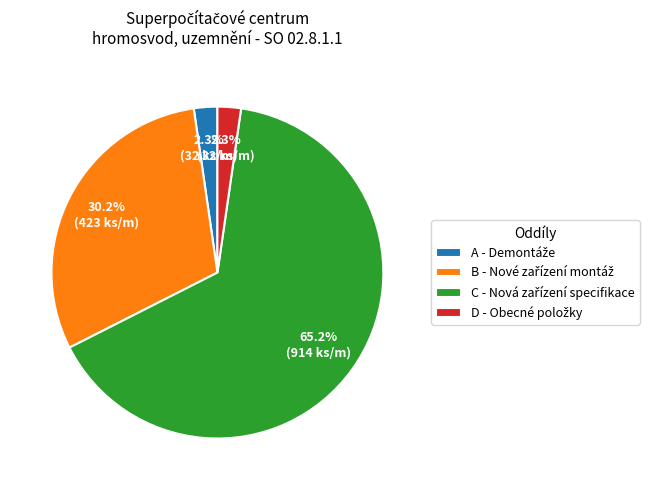

Is there any slice that represents more than half of the pie?

Yes